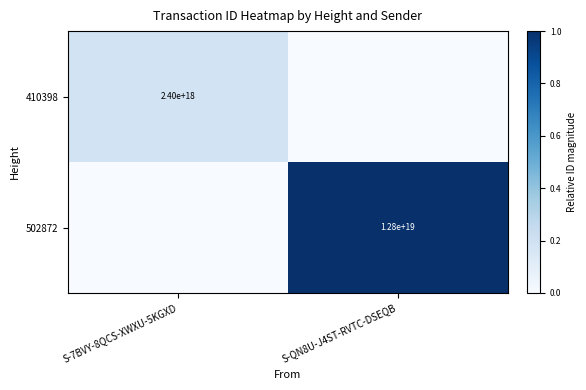

Is it true that 502872 equals 22490620780043620352 at S-QN8U-J4ST-RVTC-DSEQB?

False